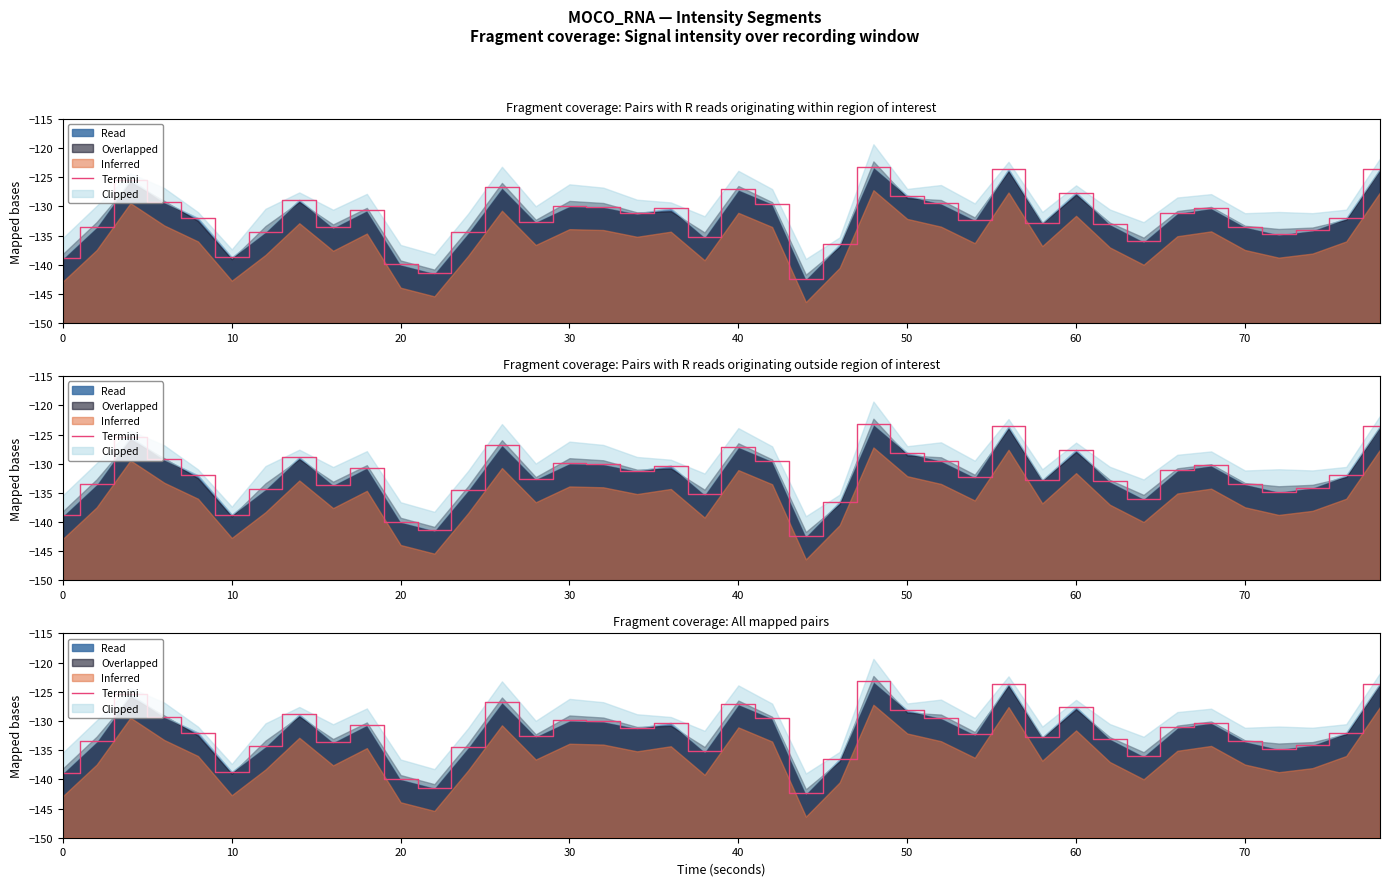

The value at 39 is -29.0. True or false?

False